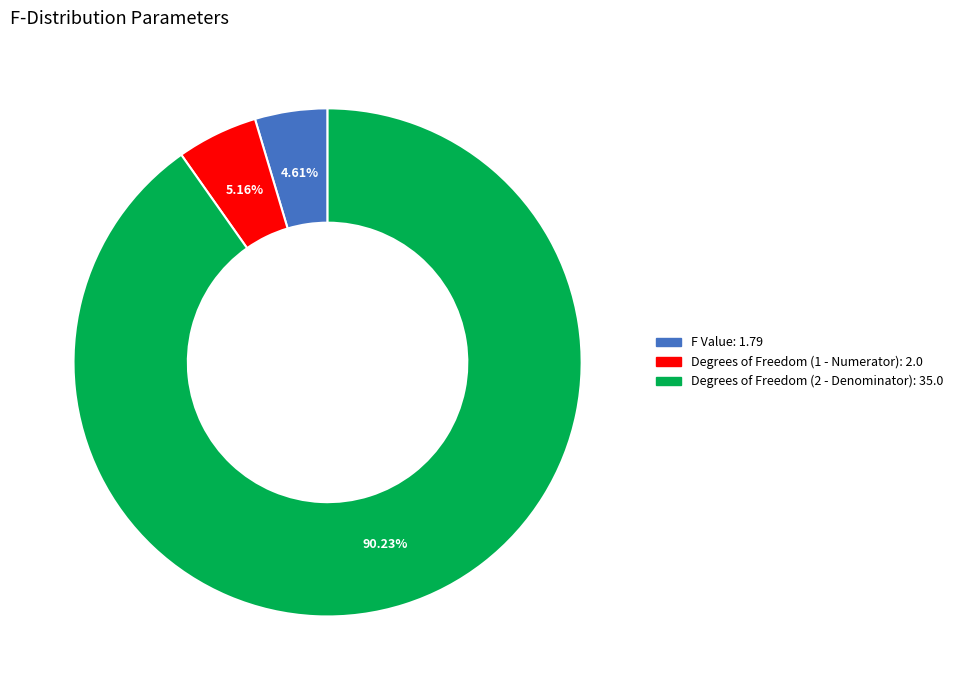

Is it true that Degrees of Freedom (2 - Denominator) is 90% of the pie?

True